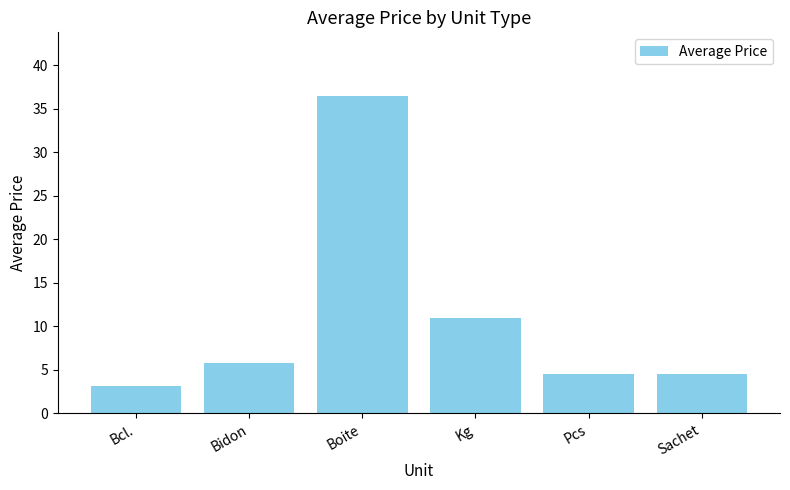

Approximately how many times larger is the value at Sachet compared to Bcl.?

1.4